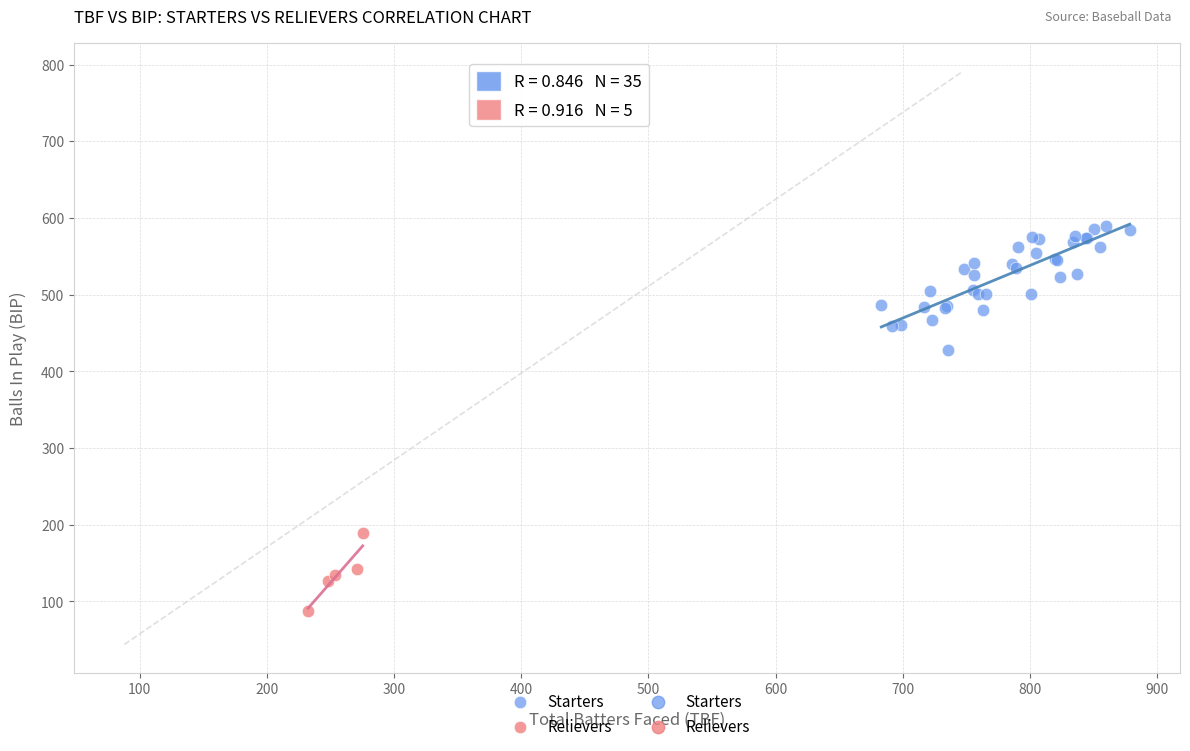

Which series has the widest spread of Y values?

Starters